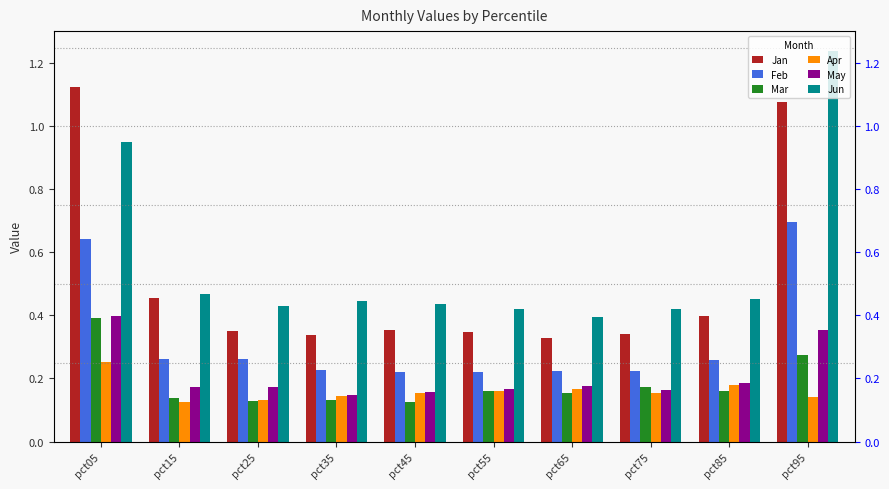

Which series changed the most between pct45 and pct75?

Mar